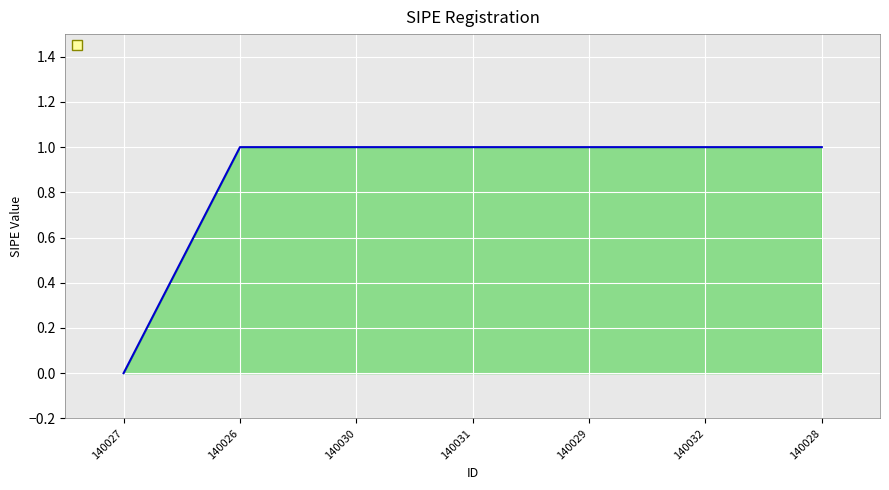

What is the change in value from 140027 to 140030?

+1